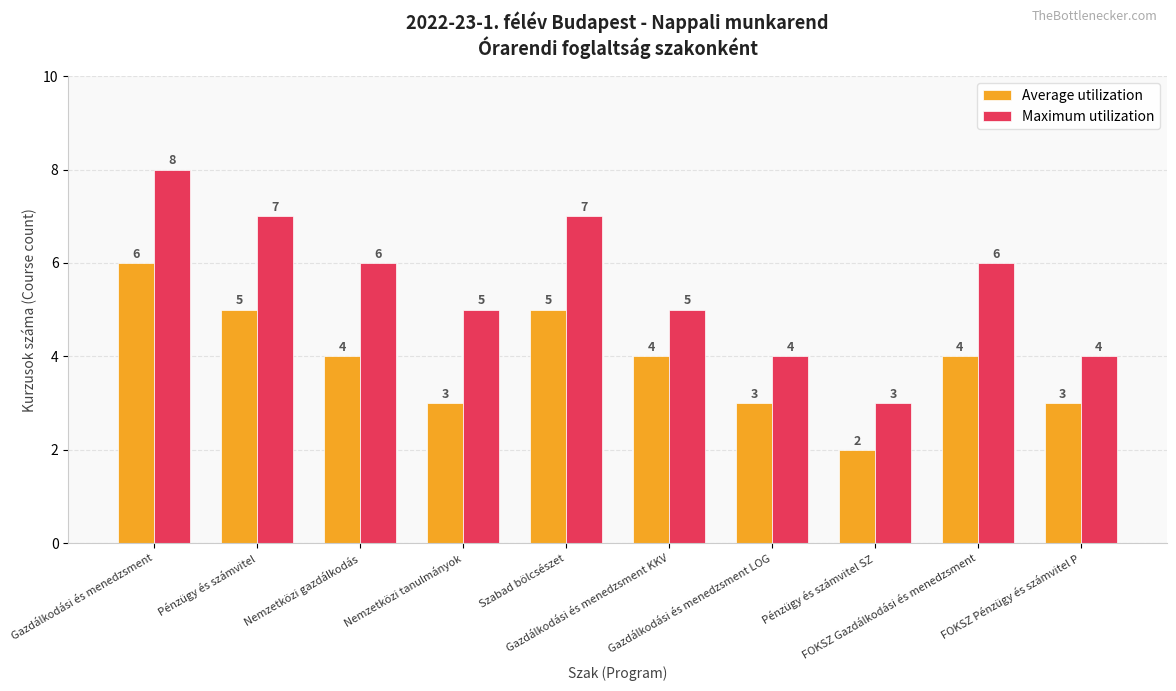

What is the label of the 9th bar from the right?

Pénzügy és számvitel